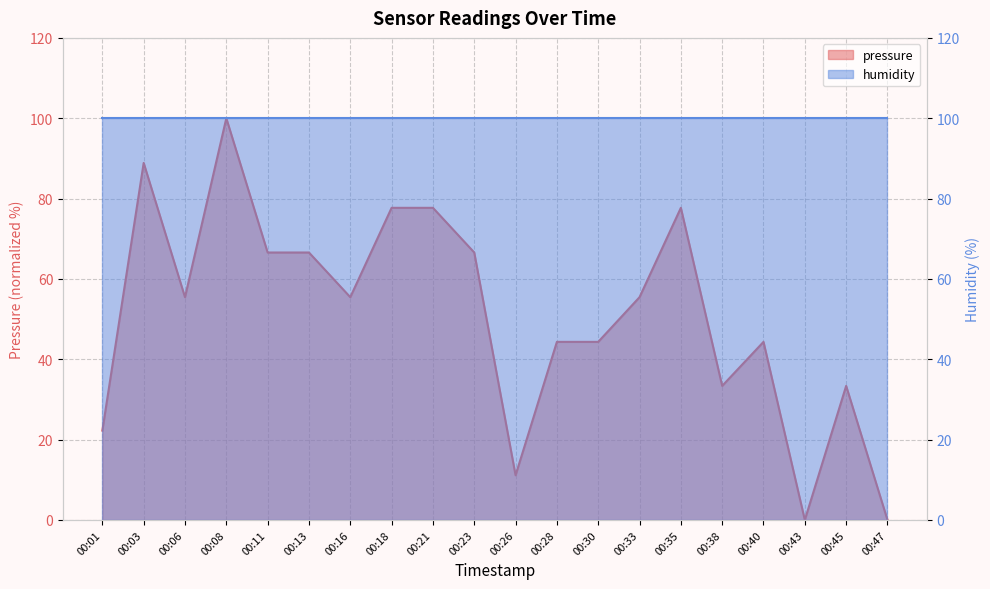

Reading right to left, extract all data points from this chart.

00:47=0.0	00:45=33.4	00:43=0.0	00:40=44.3	00:38=33.4	00:35=77.7	00:33=55.5	00:30=44.3	00:28=44.3	00:26=11.1	00:23=66.6	00:21=77.7	00:18=77.7	00:16=55.5	00:13=66.6	00:11=66.6	00:08=100.0	00:06=55.5	00:03=88.9	00:01=22.2